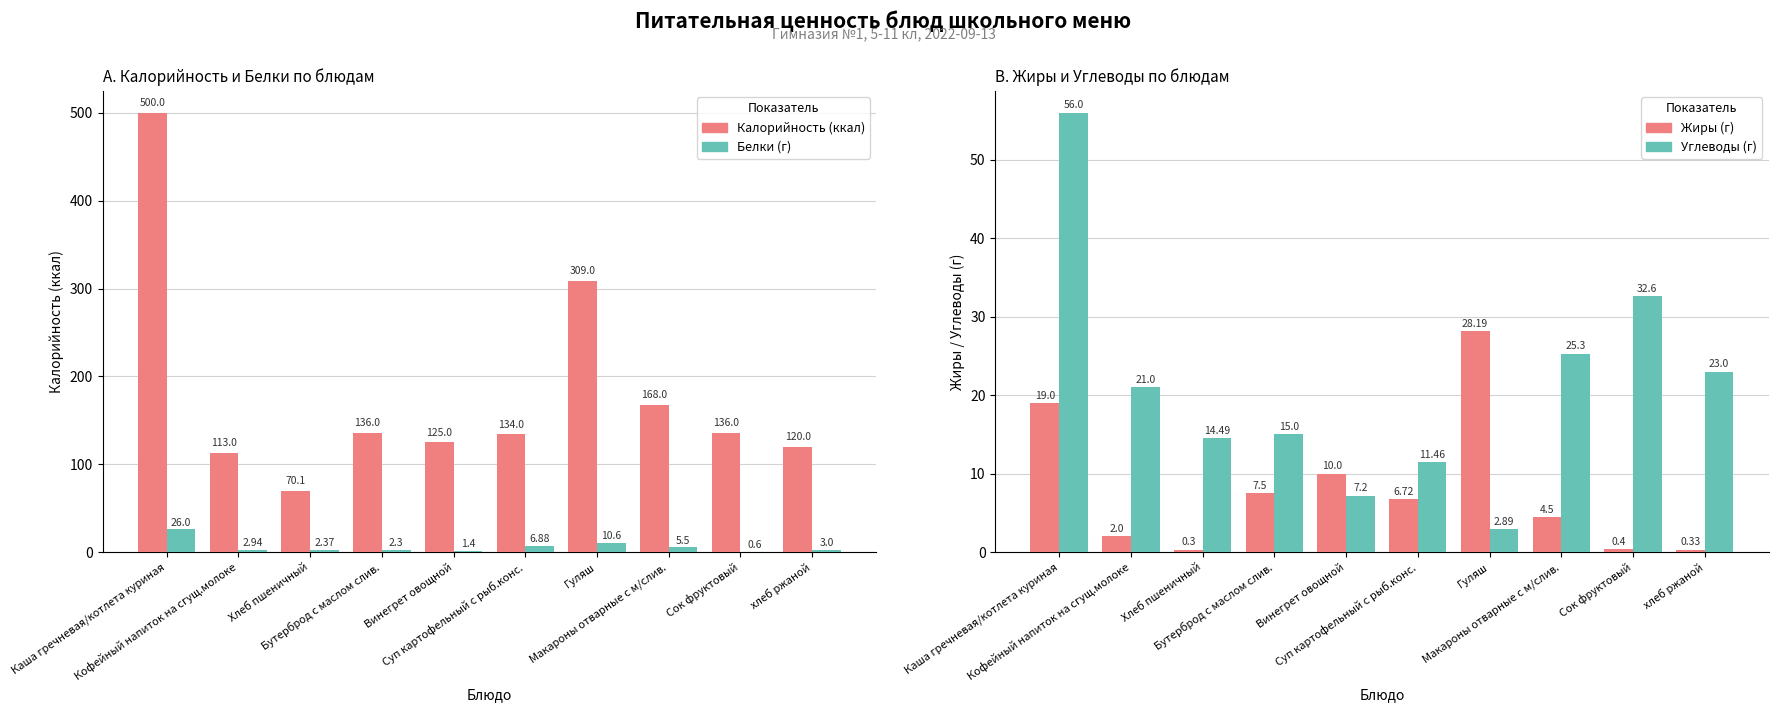

At how many categories does at least one series exceed 218?

2